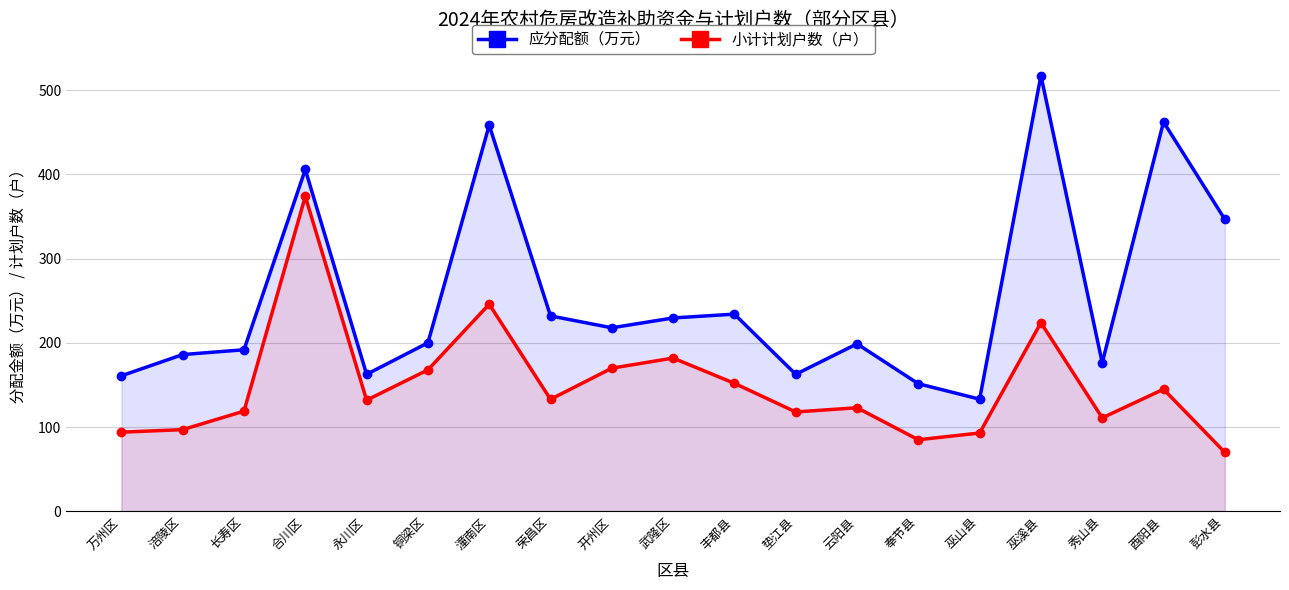

At which label is 应分配额（万元） closest to 325?

彭水县